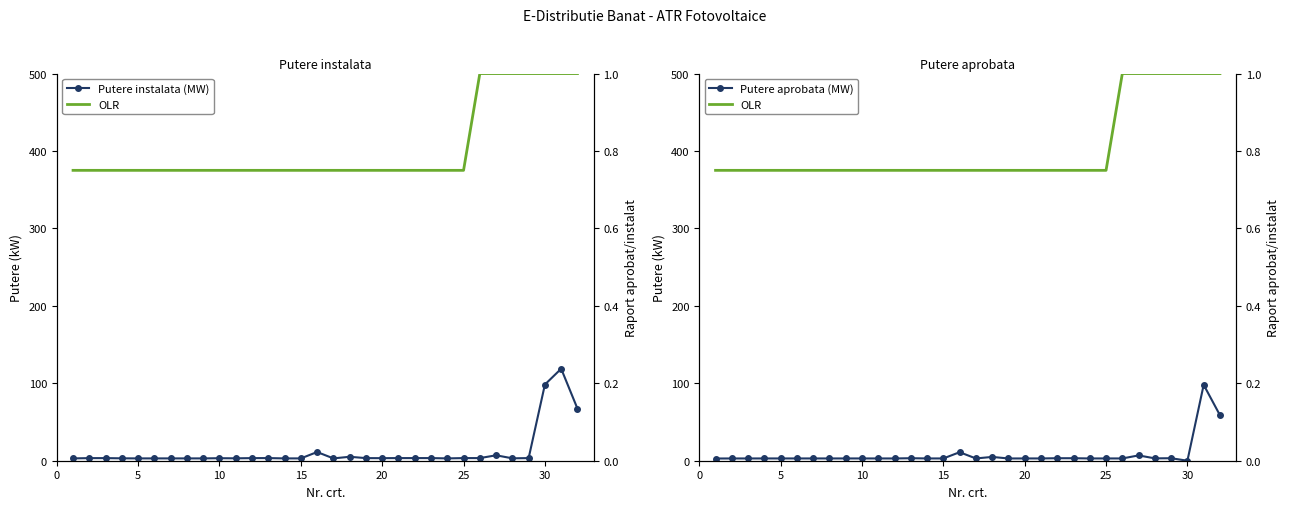

Which series has the largest total across all categories?

Putere instalata (MW)